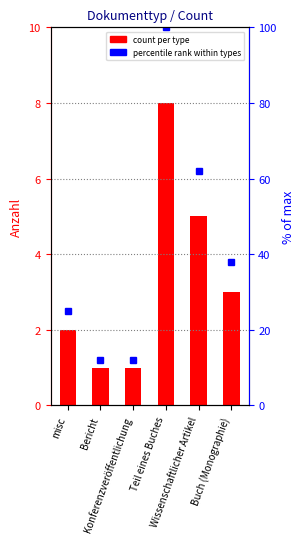

List the labels in order of value, smallest first.

Bericht, Konferenzveröffentlichung, misc, Buch (Monographie), Wissenschaftlicher Artikel, Teil eines Buches